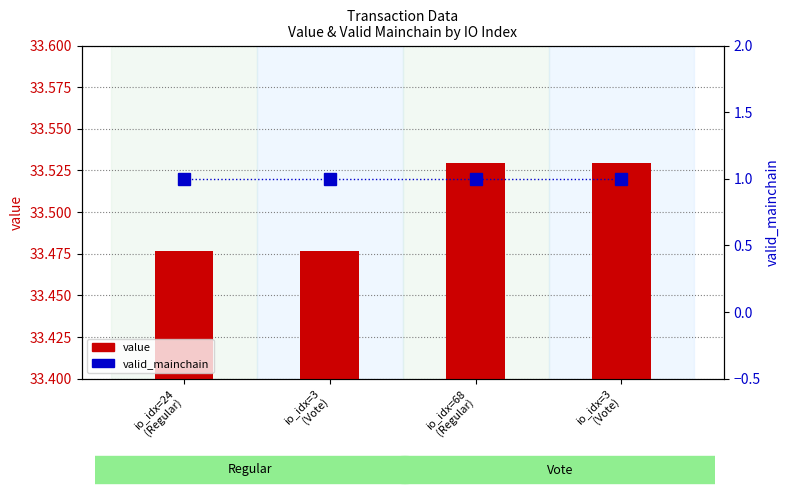

Count the number of data series in this chart.

2